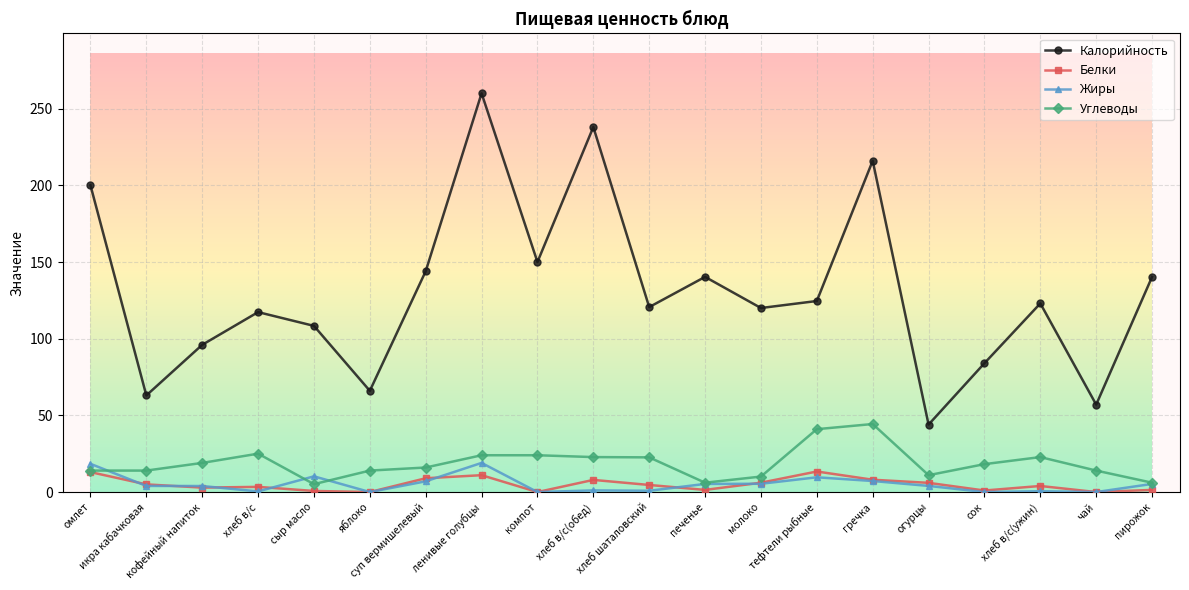

Which series has the widest spread of values?

Калорийность